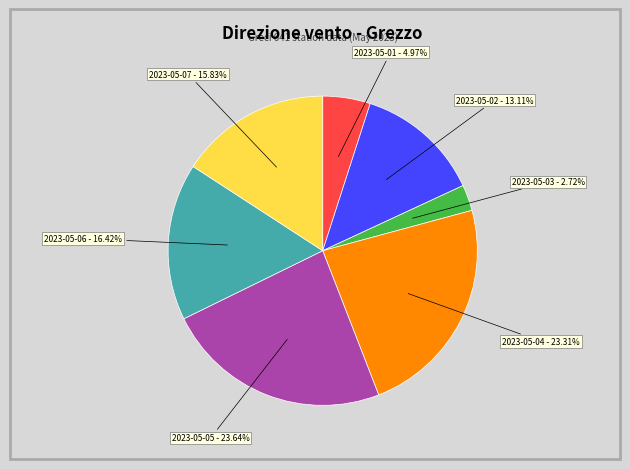

The 2023-05-03 slice represents 3% of the pie. True or false?

True